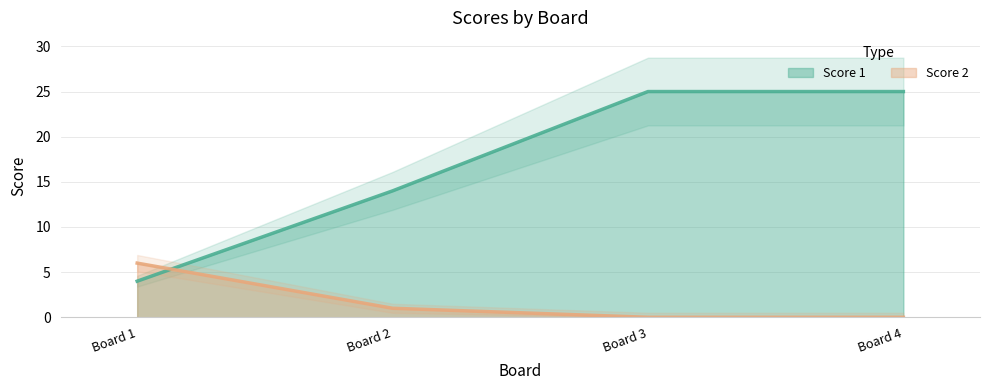

How many Score 2 values are between 0 and 6?

4